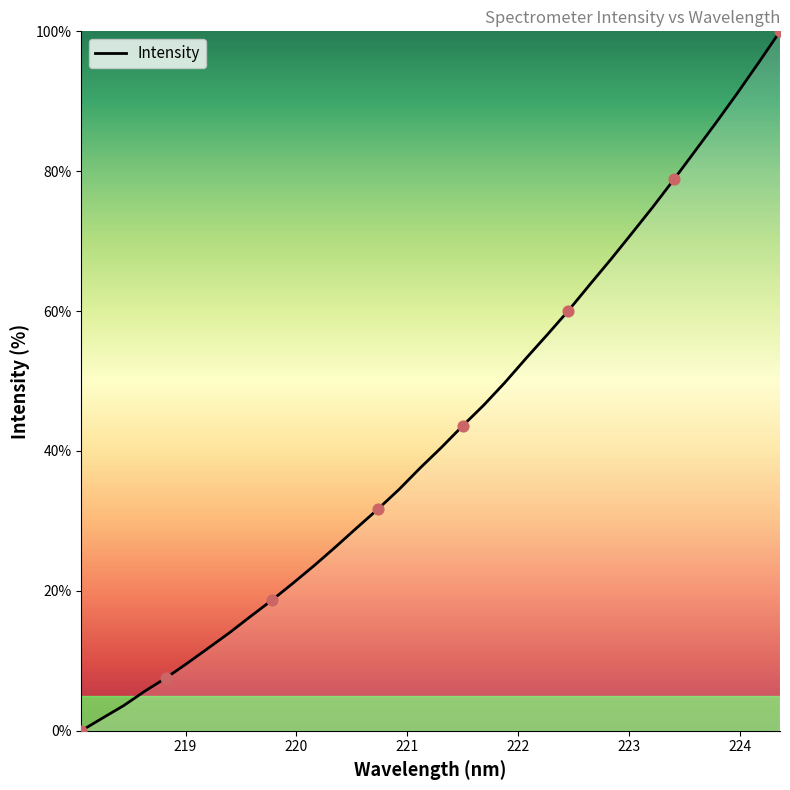

What is the maximum value shown in the chart?

100.0